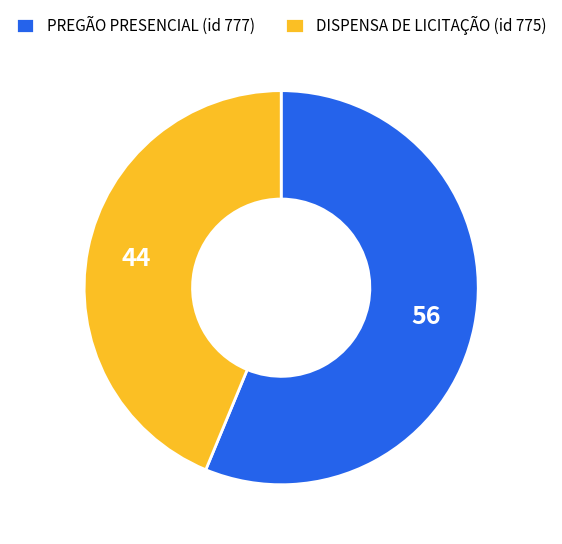

What is the ratio of the value at DISPENSA DE LICITAÇÃO (id 775) to the value at PREGÃO PRESENCIAL (id 777)?

0.8